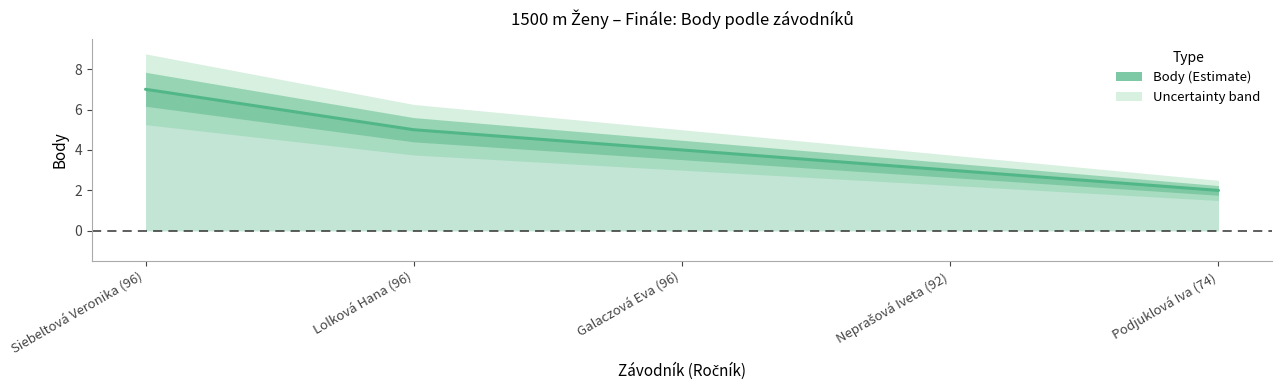

How many lines are shown in the chart?

1